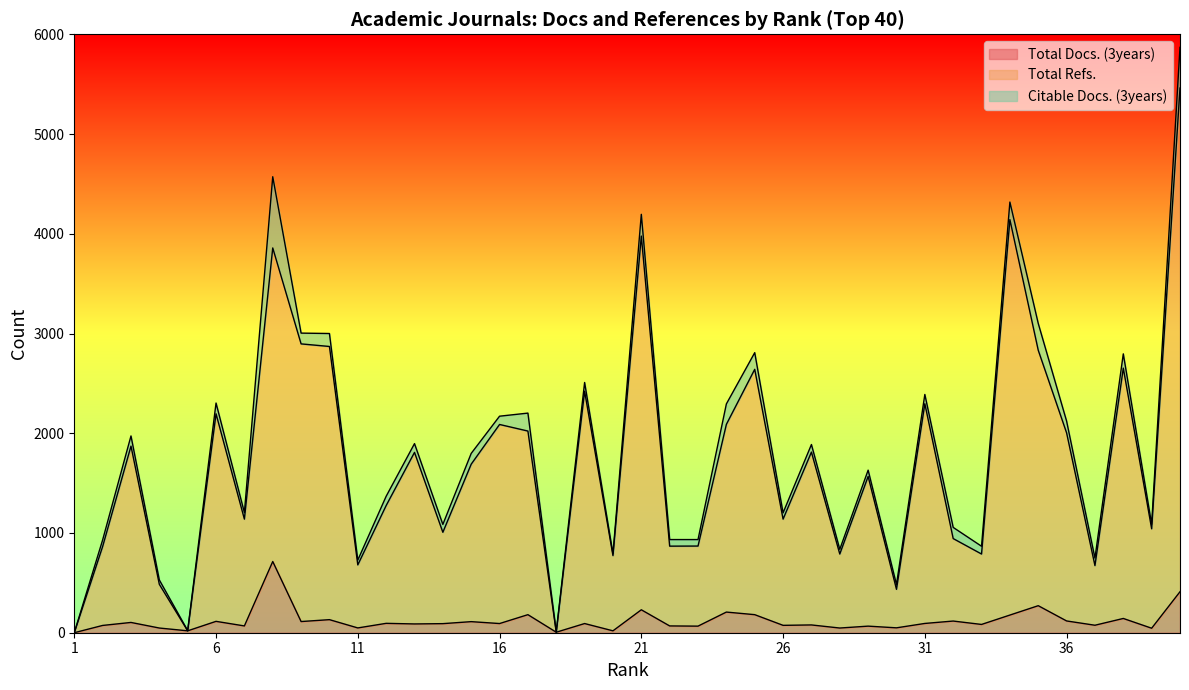

At which label is Total Docs. (3years) closest to 357?

40